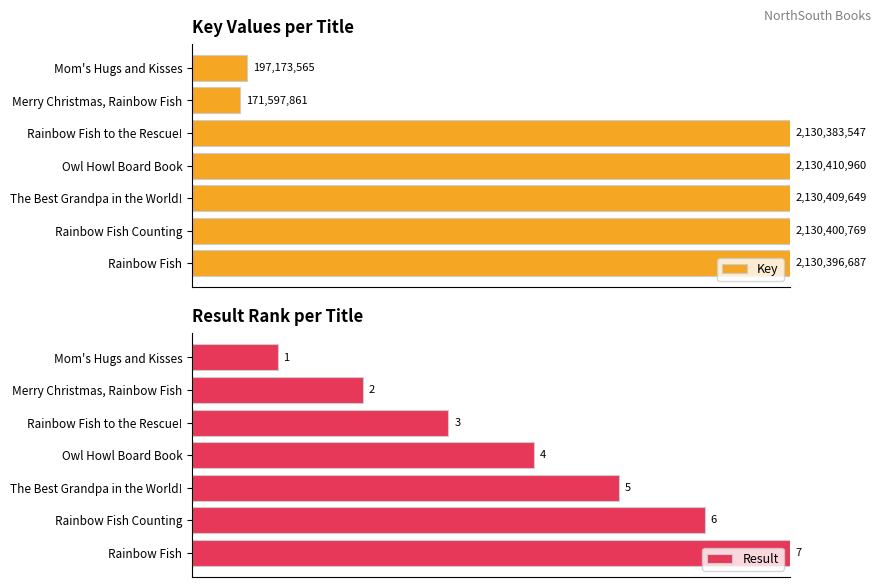

Is the value of Result at Mom's Hugs and Kisses greater than the value of Key at Rainbow Fish Counting?

No